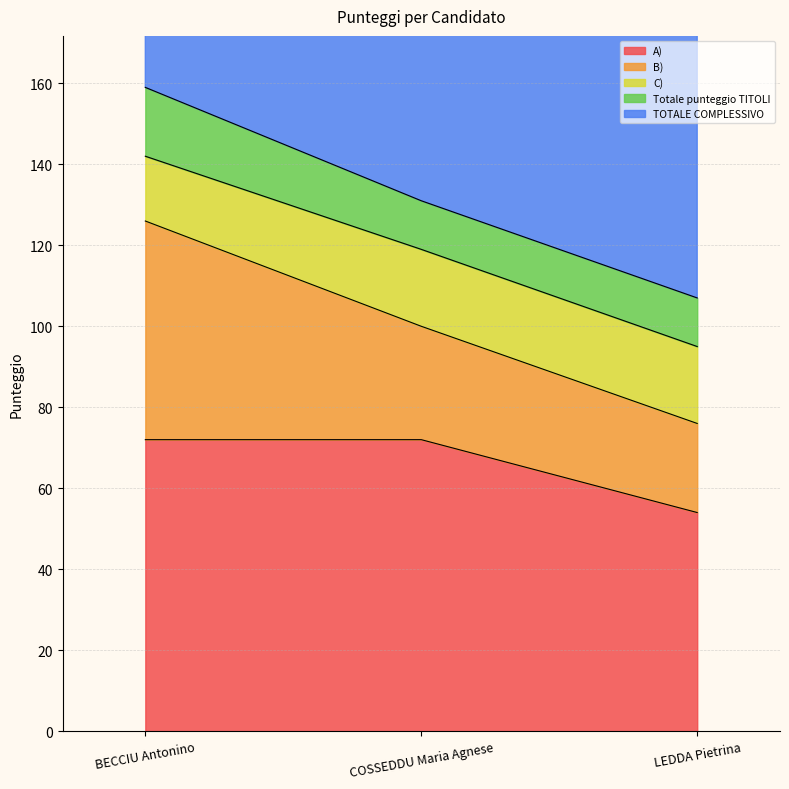

What value does the B) series have at COSSEDDU Maria Agnese, to the nearest 10?

30